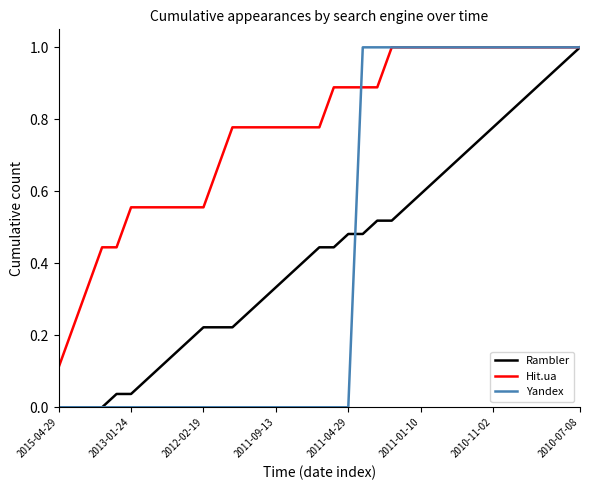

Which series has the largest total across all categories?

Hit.ua